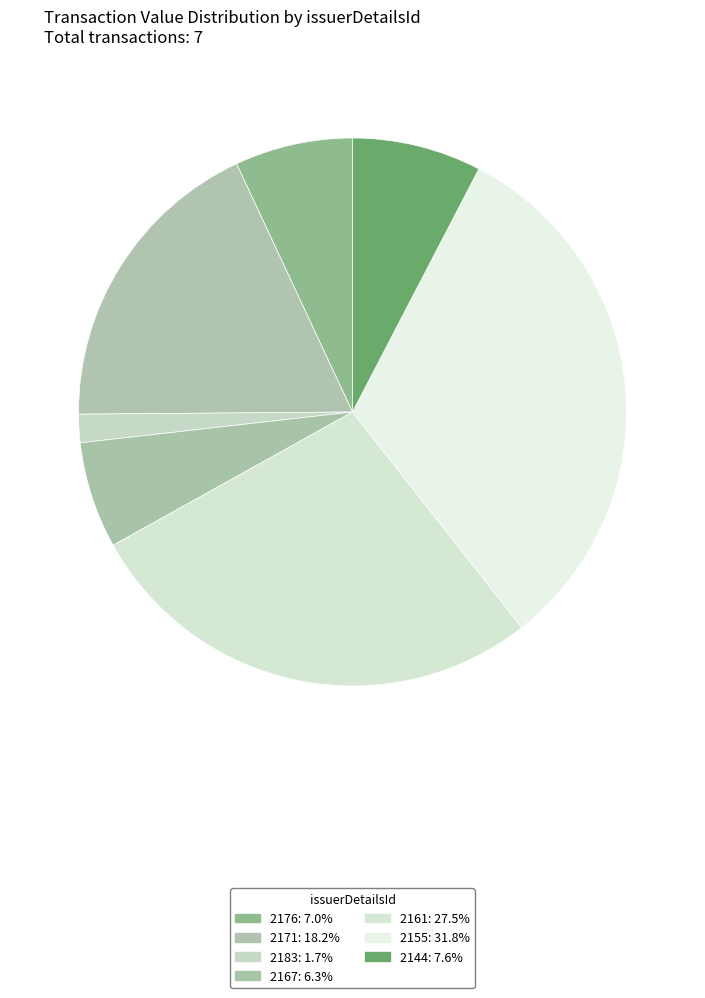

To the nearest percent, what is the average slice percentage?

14%